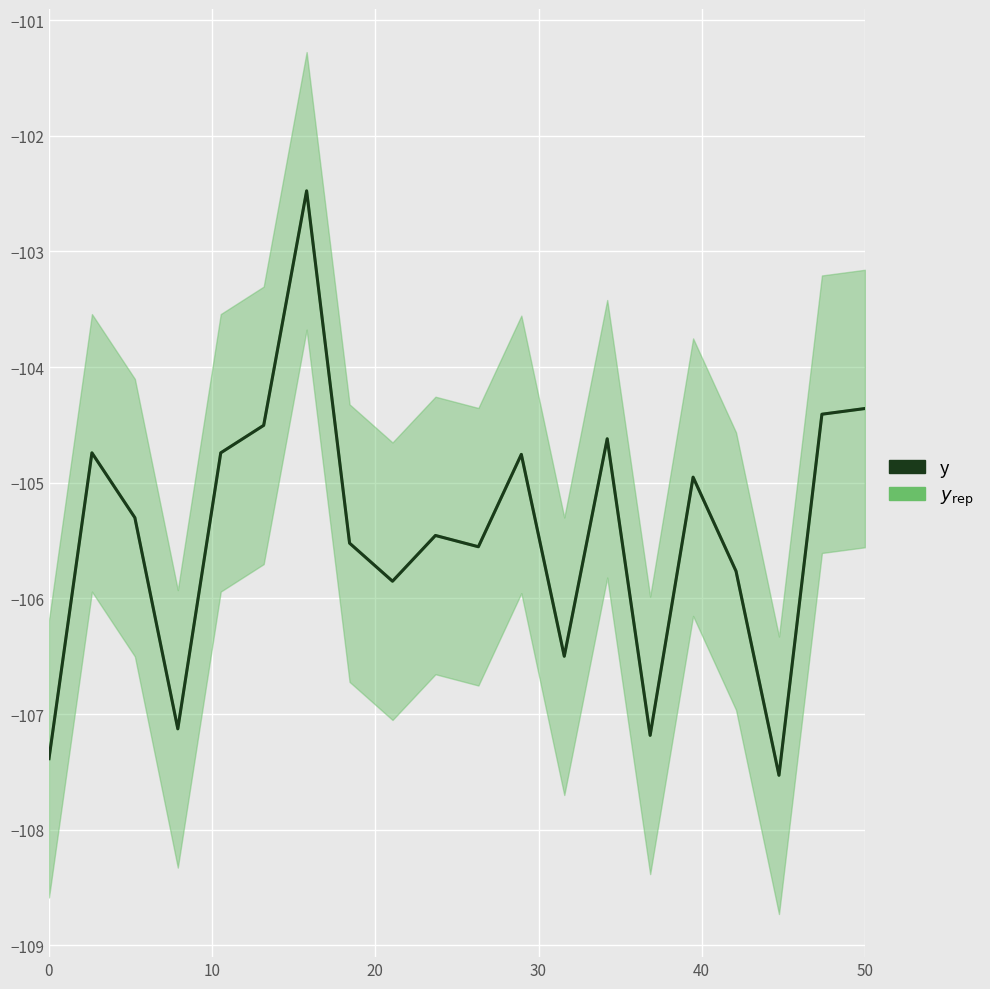

At 40, list the series in order from largest to smallest.

$y_{\rm rep}$, y